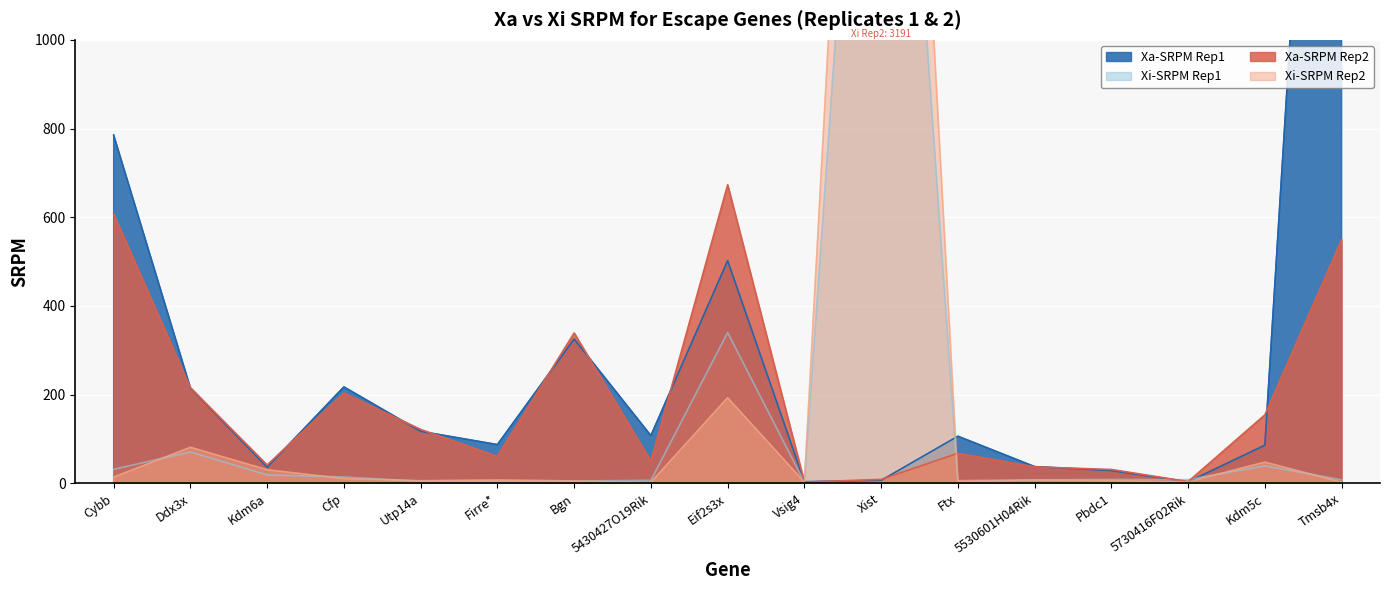

How many lines are shown in the chart?

4